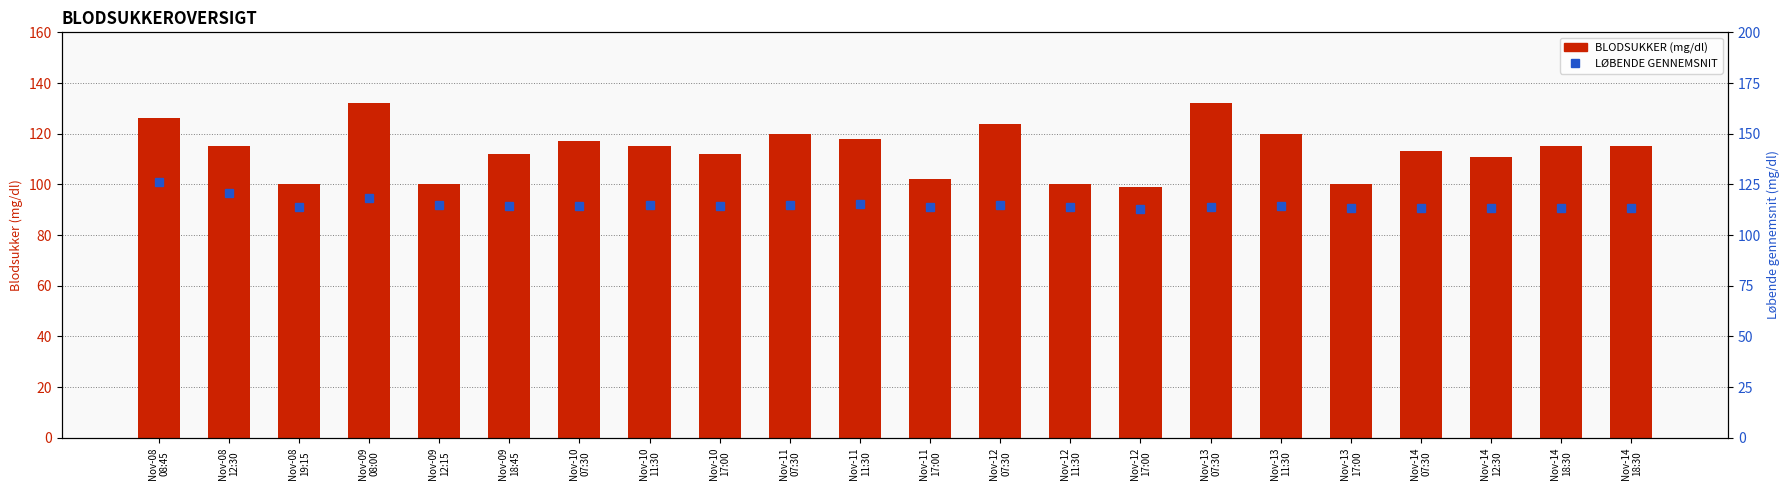

Reading left to right, extract all data points from this chart.

BLODSUKKER (mg/dl): Nov-08
08:45=126.0	Nov-08
12:30=115.0	Nov-08
19:15=100.0	Nov-09
08:00=132.0	Nov-09
12:15=100.0	Nov-09
18:45=112.0	Nov-10
07:30=117.0	Nov-10
11:30=115.0	Nov-10
17:00=112.0	Nov-11
07:30=120.0	Nov-11
11:30=118.0	Nov-11
17:00=102.0	Nov-12
07:30=124.0	Nov-12
11:30=100.0	Nov-12
17:00=99.0	Nov-13
07:30=132.0	Nov-13
11:30=120.0	Nov-13
17:00=100.0	Nov-14
07:30=113.0	Nov-14
12:30=111.0	Nov-14
18:30=115.0	Nov-14
18:30=115.0
LØBENDE GENNEMSNIT: Nov-08
08:45=126.0	Nov-08
12:30=120.5	Nov-08
19:15=113.7	Nov-09
08:00=118.2	Nov-09
12:15=114.6	Nov-09
18:45=114.2	Nov-10
07:30=114.6	Nov-10
11:30=114.6	Nov-10
17:00=114.3	Nov-11
07:30=114.9	Nov-11
11:30=115.2	Nov-11
17:00=114.1	Nov-12
07:30=114.8	Nov-12
11:30=113.8	Nov-12
17:00=112.8	Nov-13
07:30=114.0	Nov-13
11:30=114.3	Nov-13
17:00=113.6	Nov-14
07:30=113.5	Nov-14
12:30=113.4	Nov-14
18:30=113.5	Nov-14
18:30=113.5